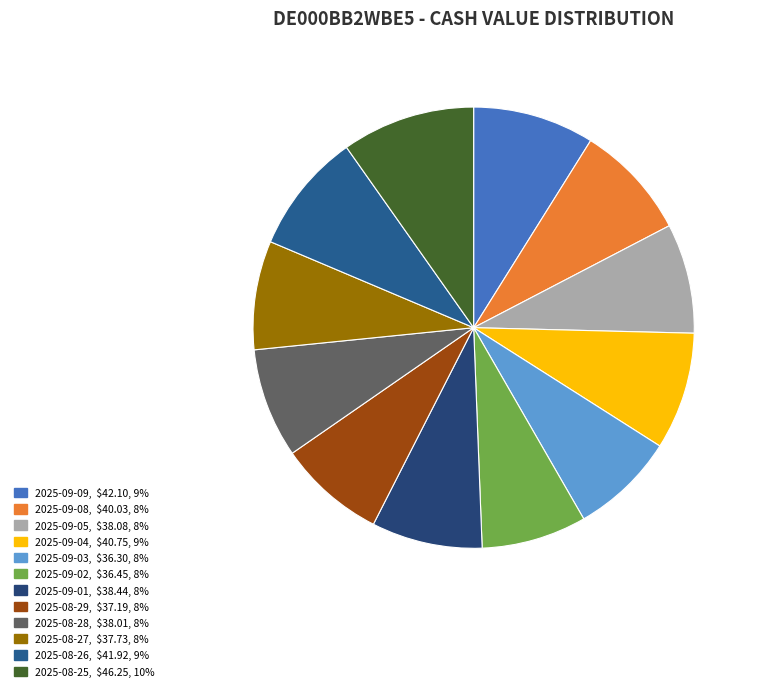

How many slices are in this pie chart?

12